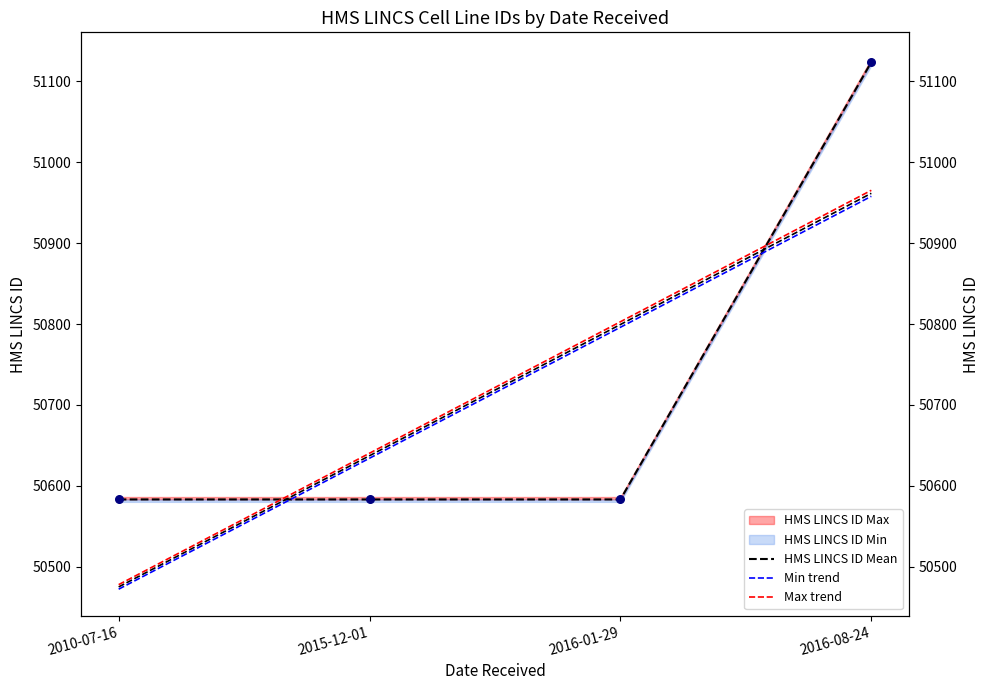

Which series reaches the maximum Y coordinate?

HMS LINCS ID Mean